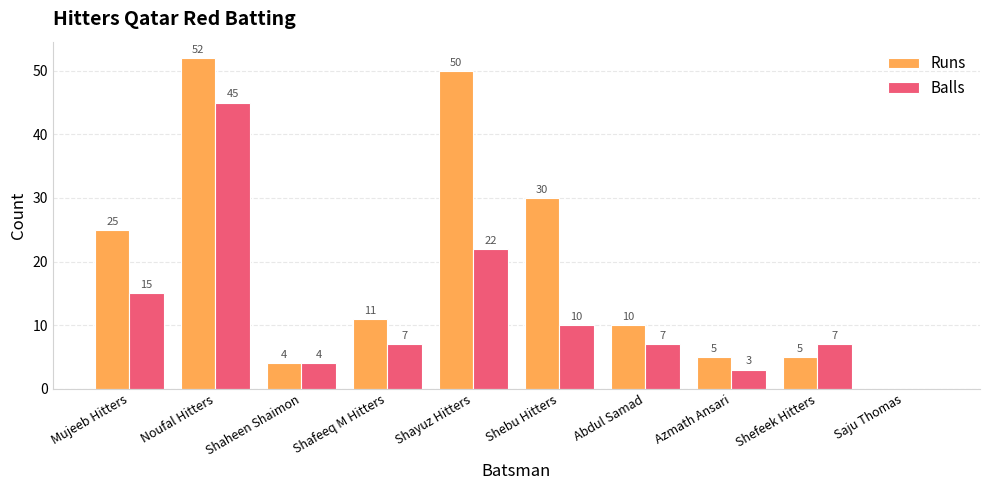

What is the sum of all Runs values?

192